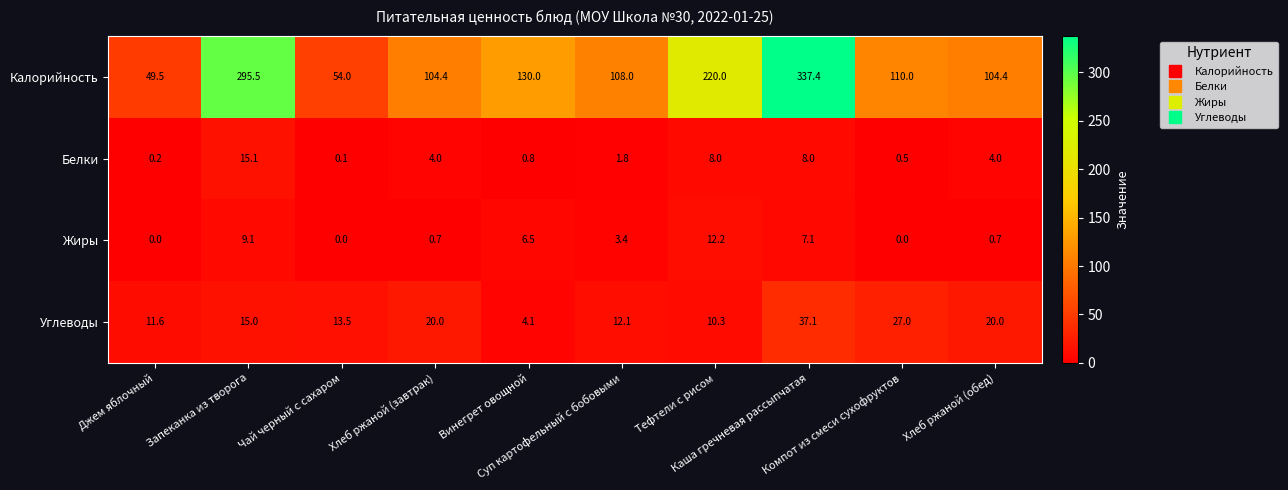

Which series has the largest range (max minus min)?

Калорийность